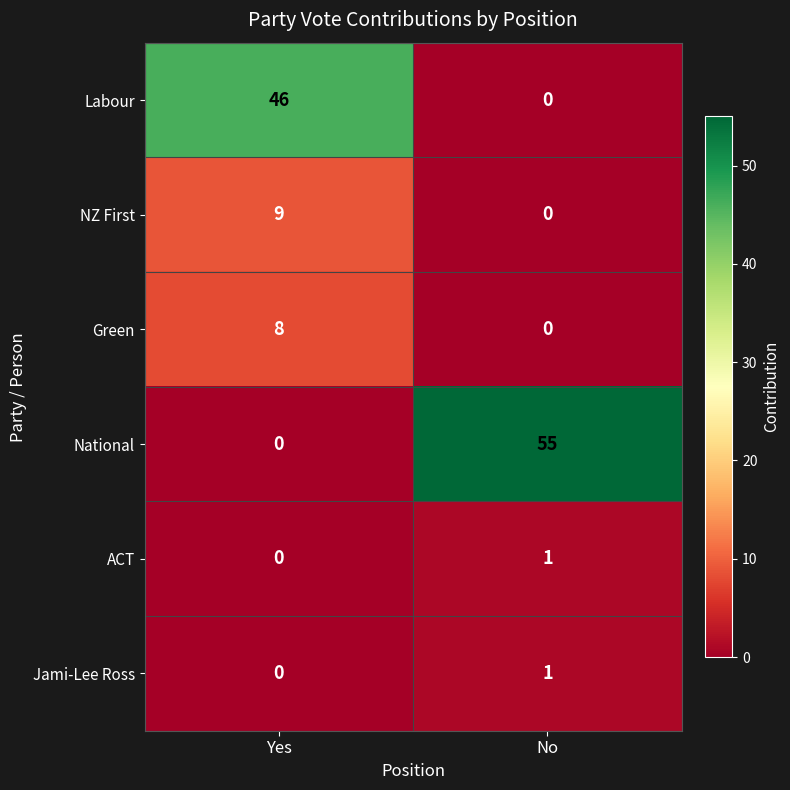

Which series has the largest range (max minus min)?

National